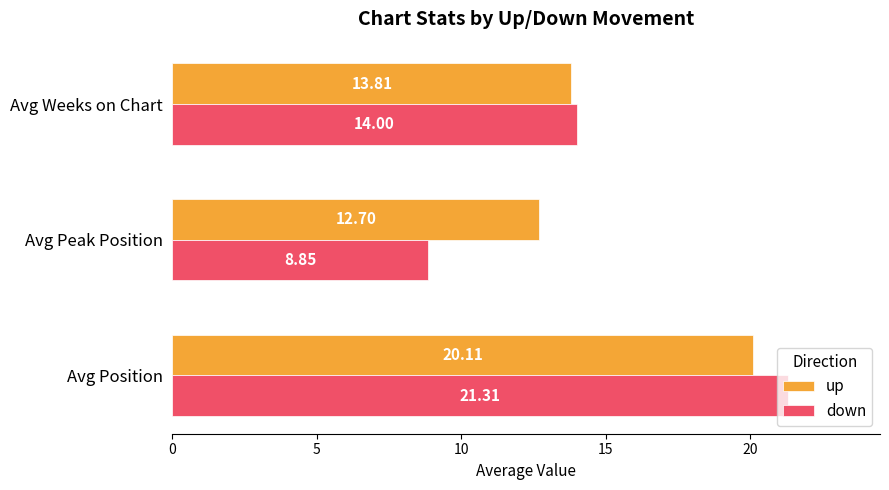

Between Avg Peak Position and Avg Weeks on Chart, which series saw the biggest shift?

down